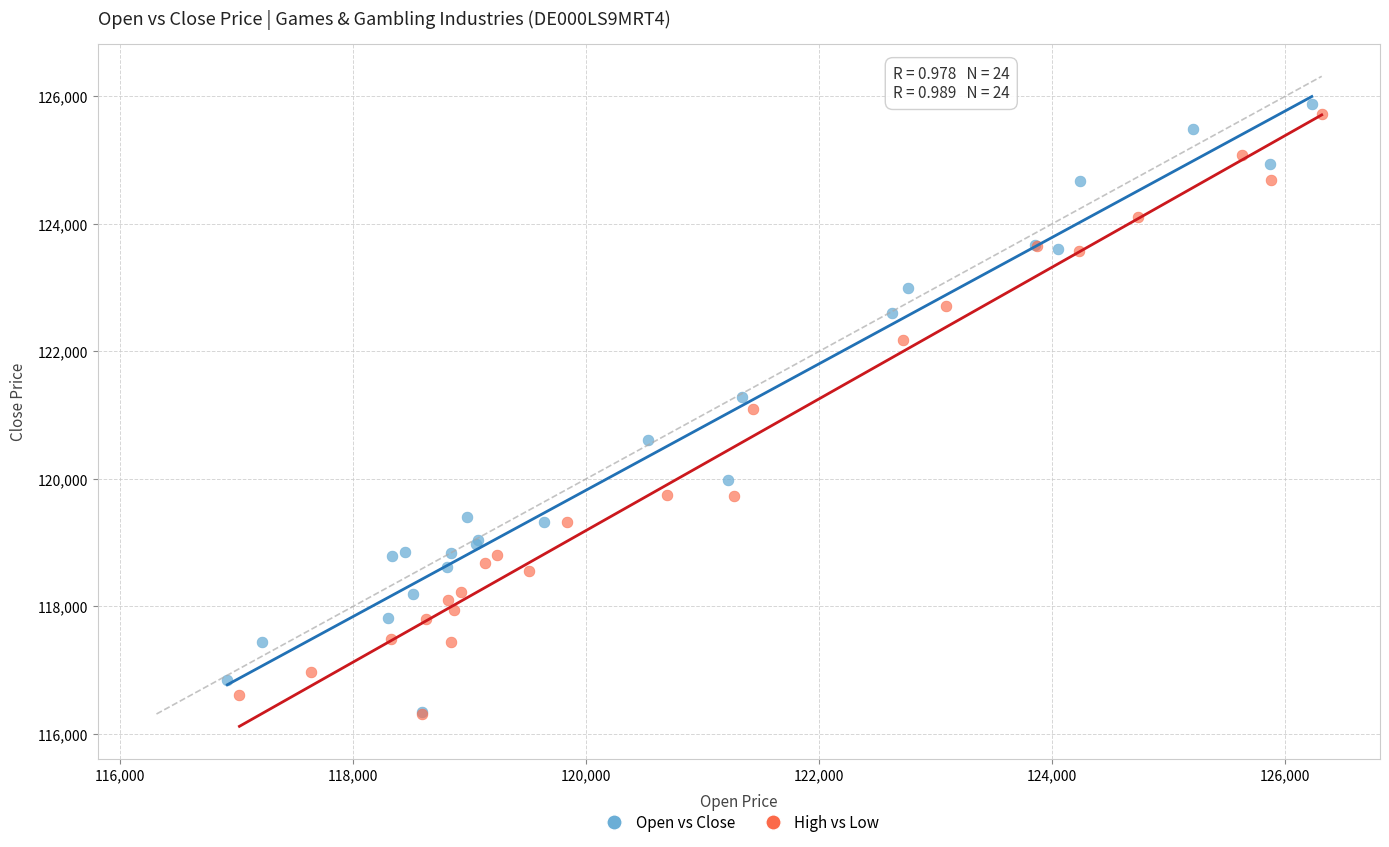

Which series reaches the maximum Y coordinate?

Open vs Close